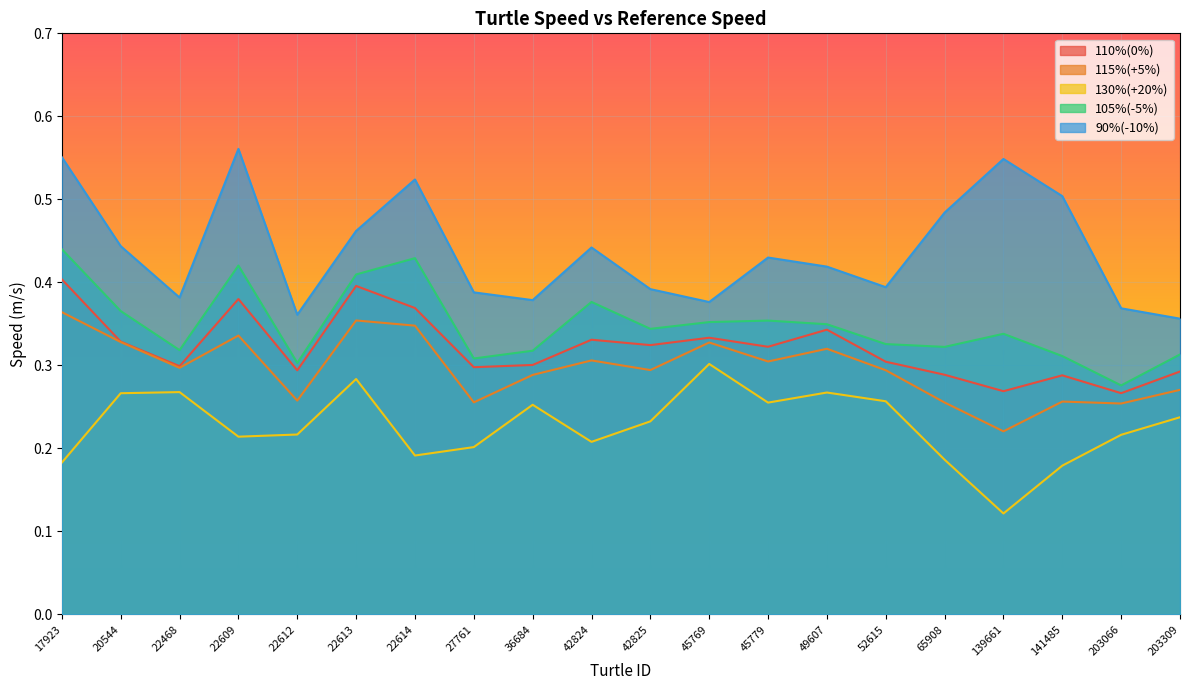

At which category is the sum across all series the highest?

17923